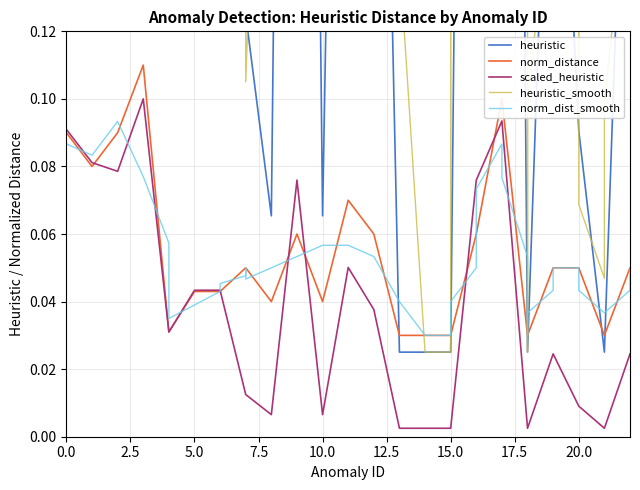

True or false: norm_dist_smooth and heuristic intersect in this chart.

True